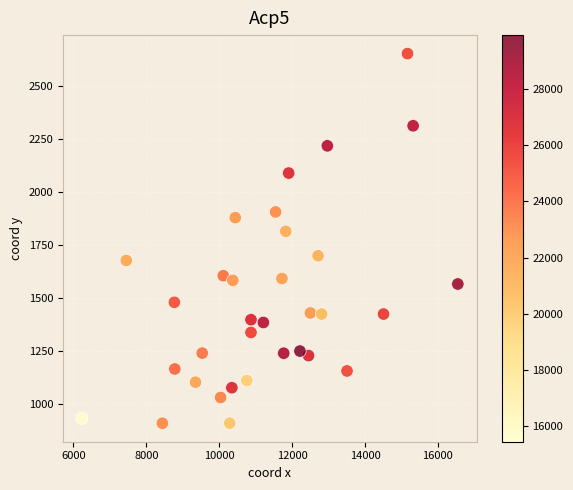

What Y value in the scatter plot is closest to 1781?

1814.9